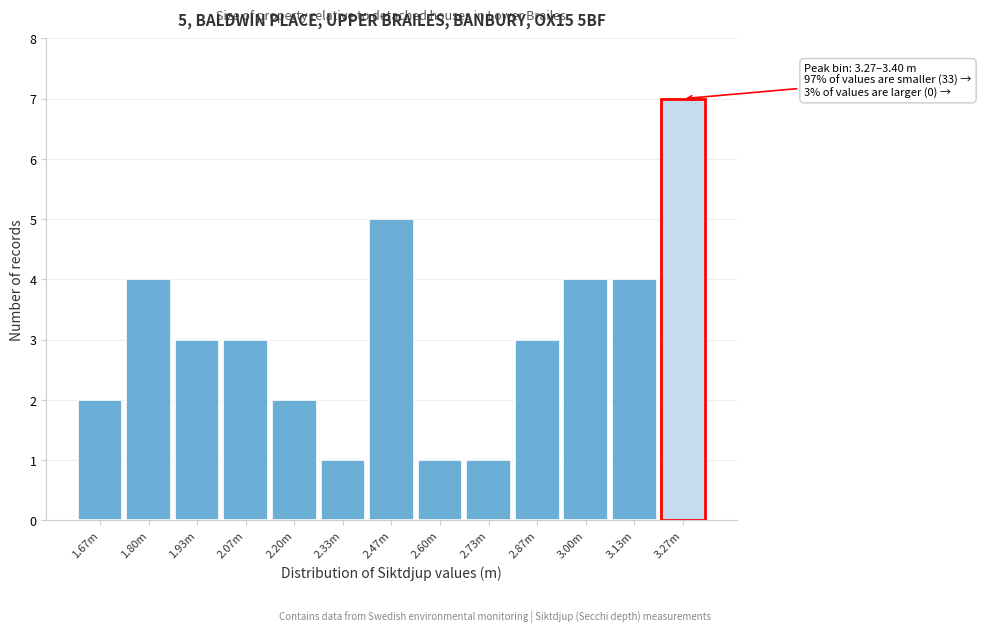

Reading left to right, extract all data points from this chart.

2	4	3	3	2	1	5	1	1	3	4	4	7